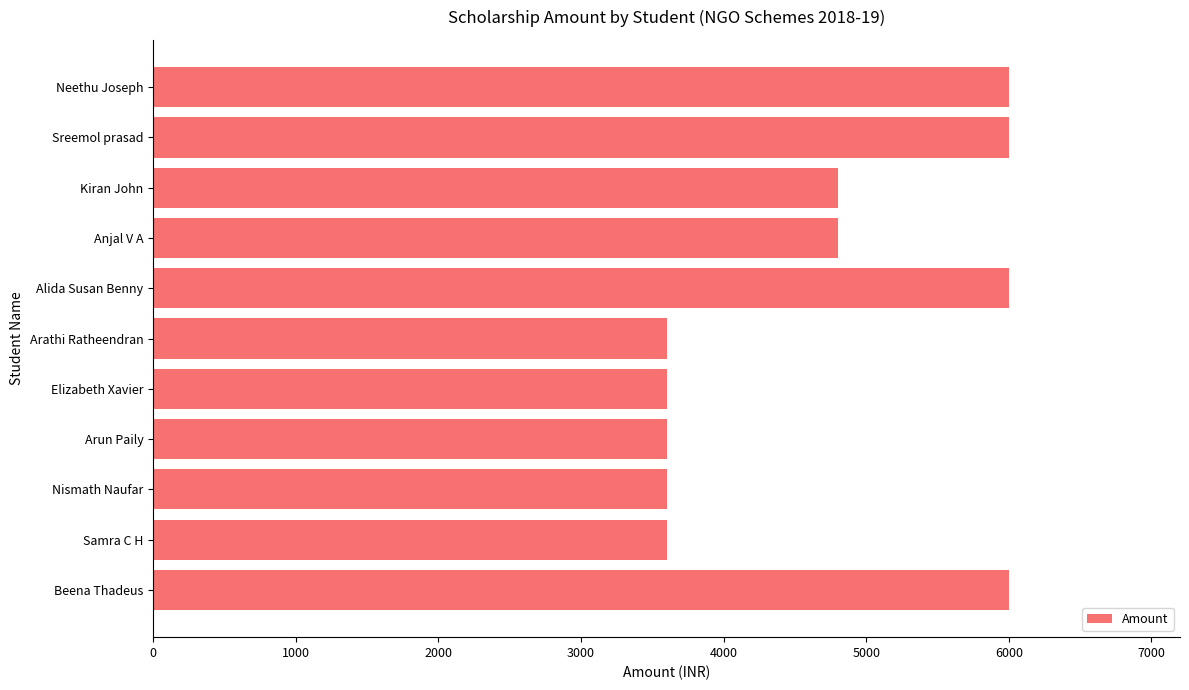

What is the average value?

4691